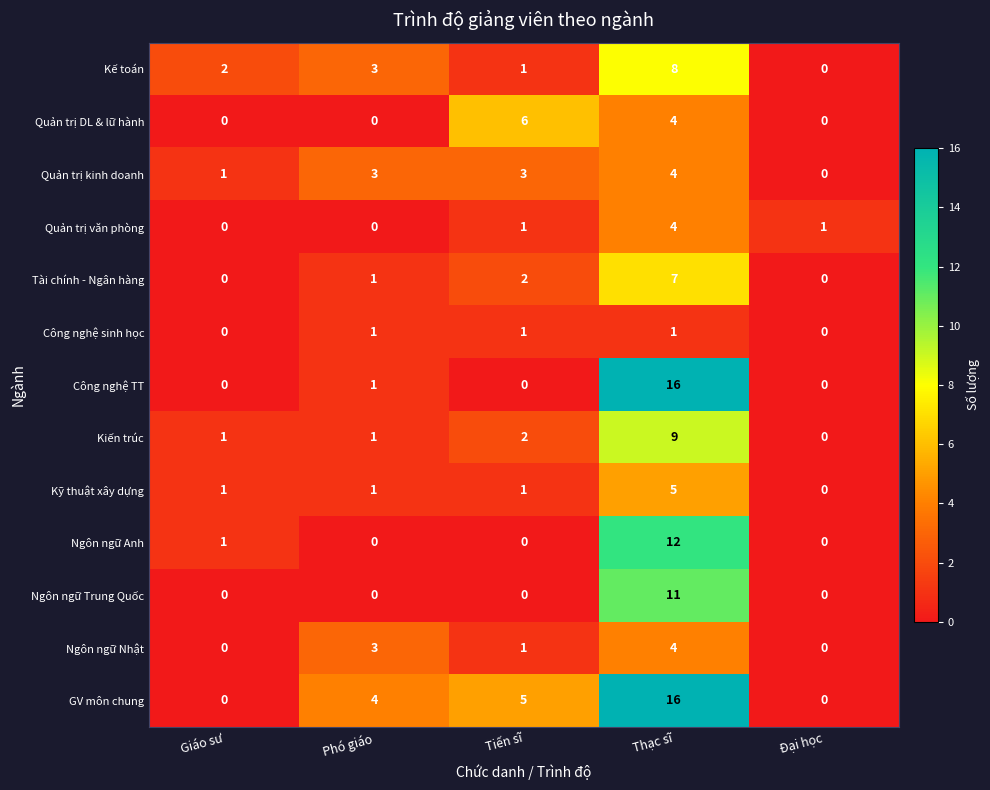

Where is Ngôn ngữ Anh nearest to the value 6?

Giáo sư